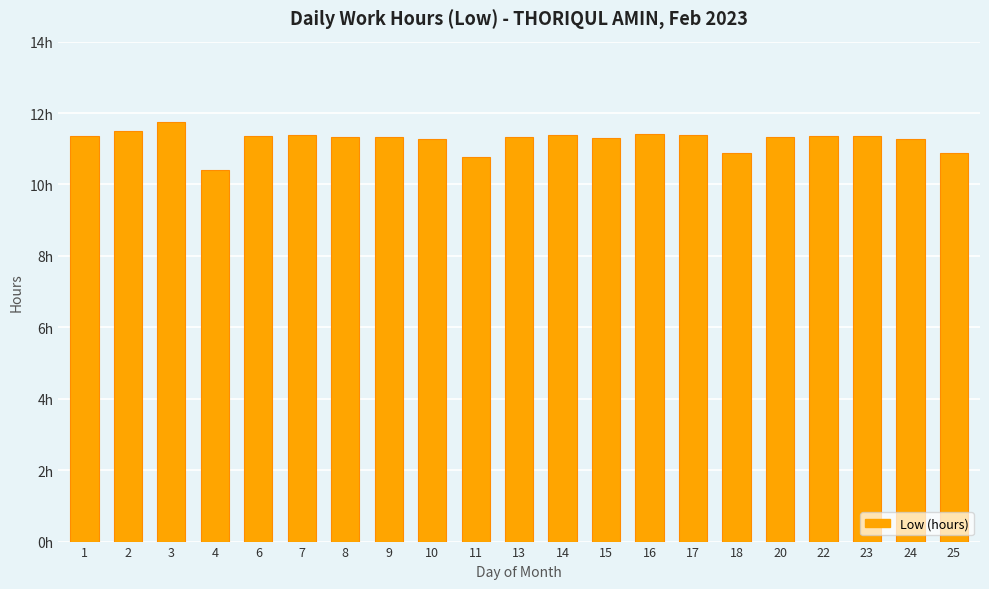

Are the bars horizontal?

No